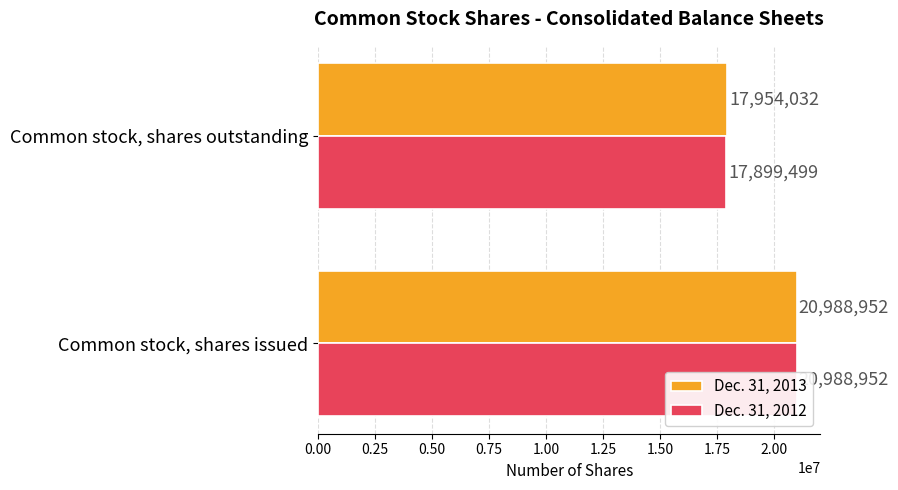

Rank the series by their average value, from lowest to highest.

Dec. 31, 2012, Dec. 31, 2013